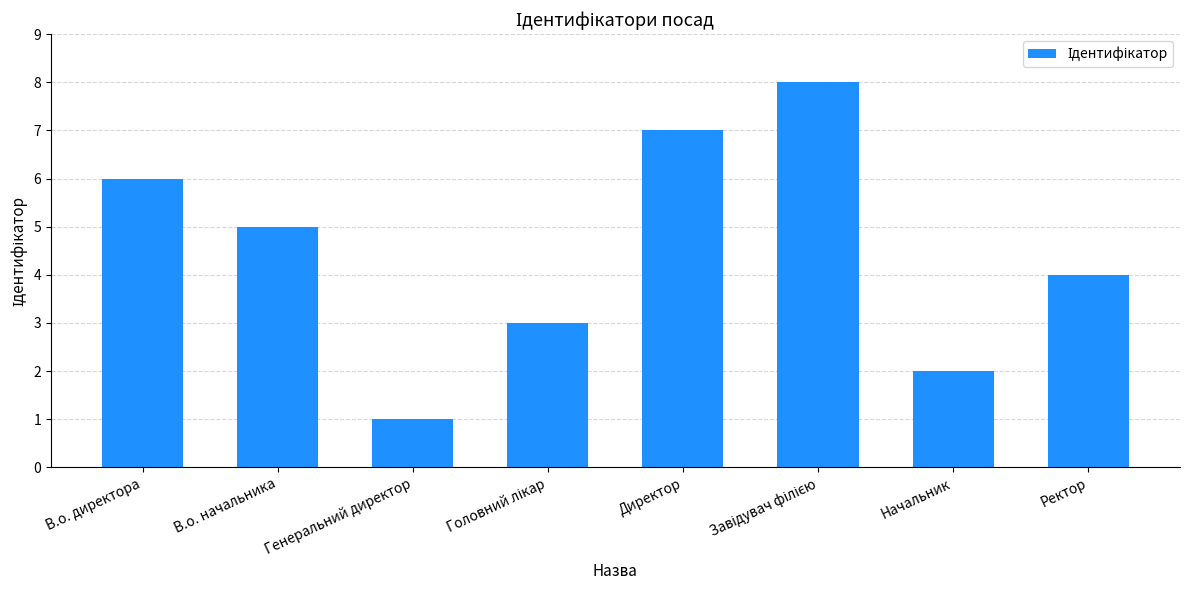

Is it true that the value at Директор is 7?

True